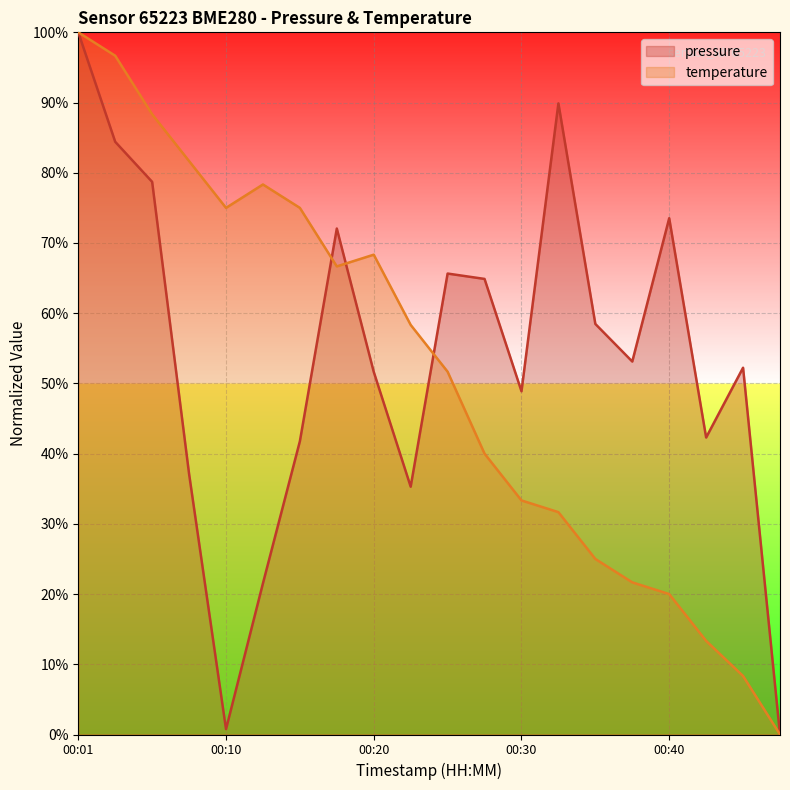

Reading left to right, what are all the values shown in this chart?

pressure: 00:01=100.0	00:03=84.4	00:05=78.7	00:08=37.1	00:10=0.8	00:13=21.5	00:15=41.8	00:18=72.1	00:20=51.6	00:23=35.3	00:25=65.6	00:28=64.9	00:30=48.9	00:32=89.9	00:35=58.5	00:37=53.1	00:40=73.5	00:42=42.3	00:45=52.2	00:47=0.0
temperature: 00:01=100.0	00:03=96.7	00:05=88.3	00:08=81.7	00:10=75.0	00:13=78.3	00:15=75.0	00:18=66.7	00:20=68.3	00:23=58.3	00:25=51.7	00:28=40.0	00:30=33.3	00:32=31.7	00:35=25.0	00:37=21.7	00:40=20.0	00:42=13.3	00:45=8.3	00:47=0.0